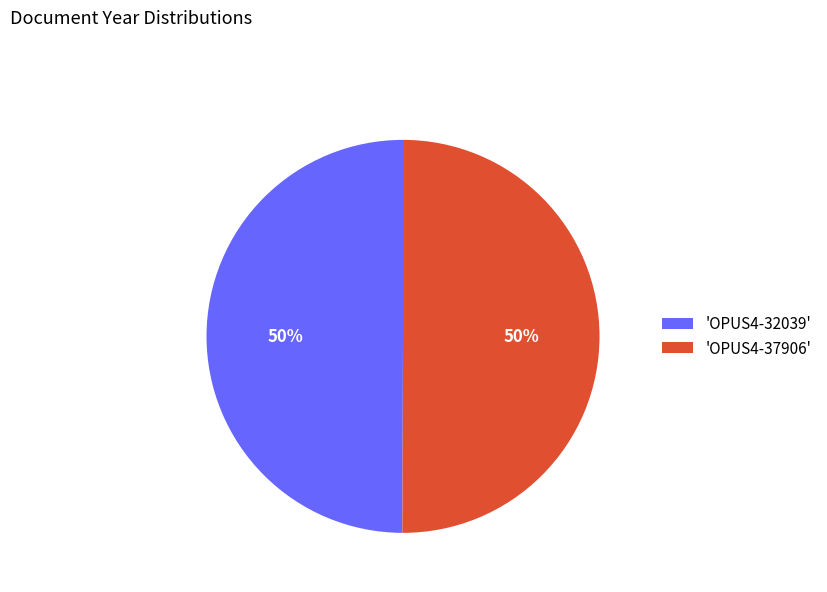

What percentage is the 'OPUS4-37906' slice, to the nearest percent?

50%